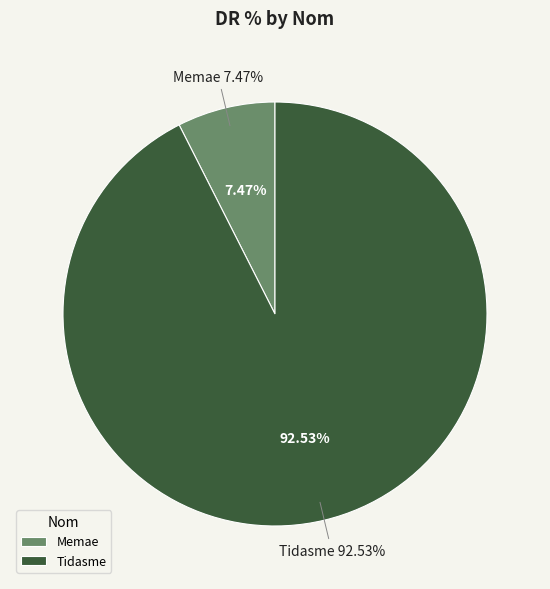

True or false: Tidasme accounts for 80% of the total.

False